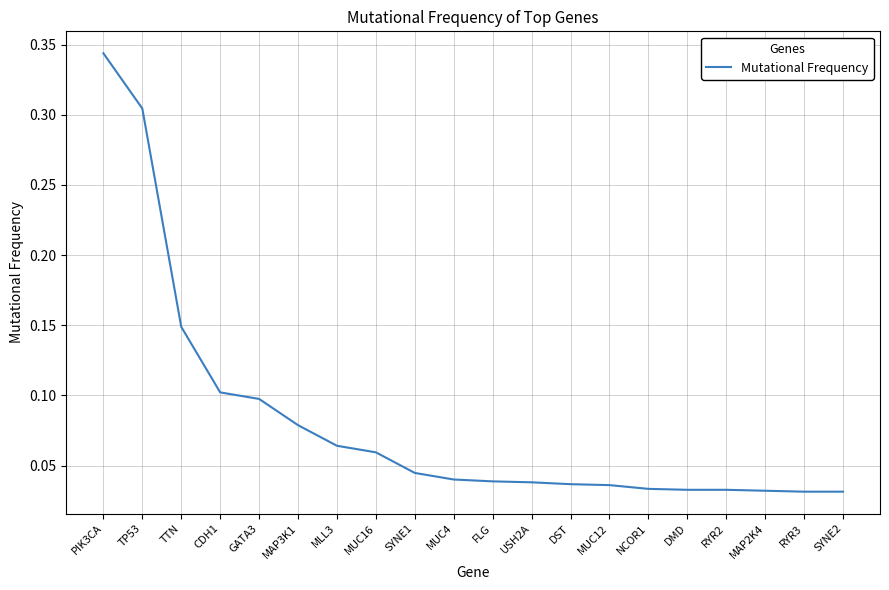

How many values are between 0 and 1?

20